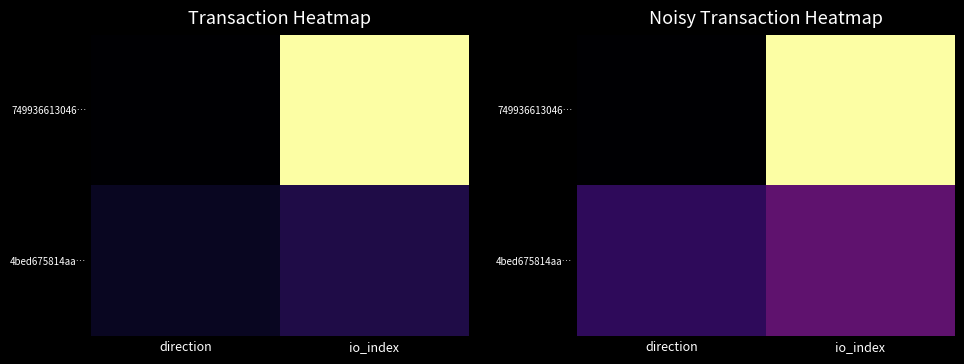

Count the number of data series in this chart.

2